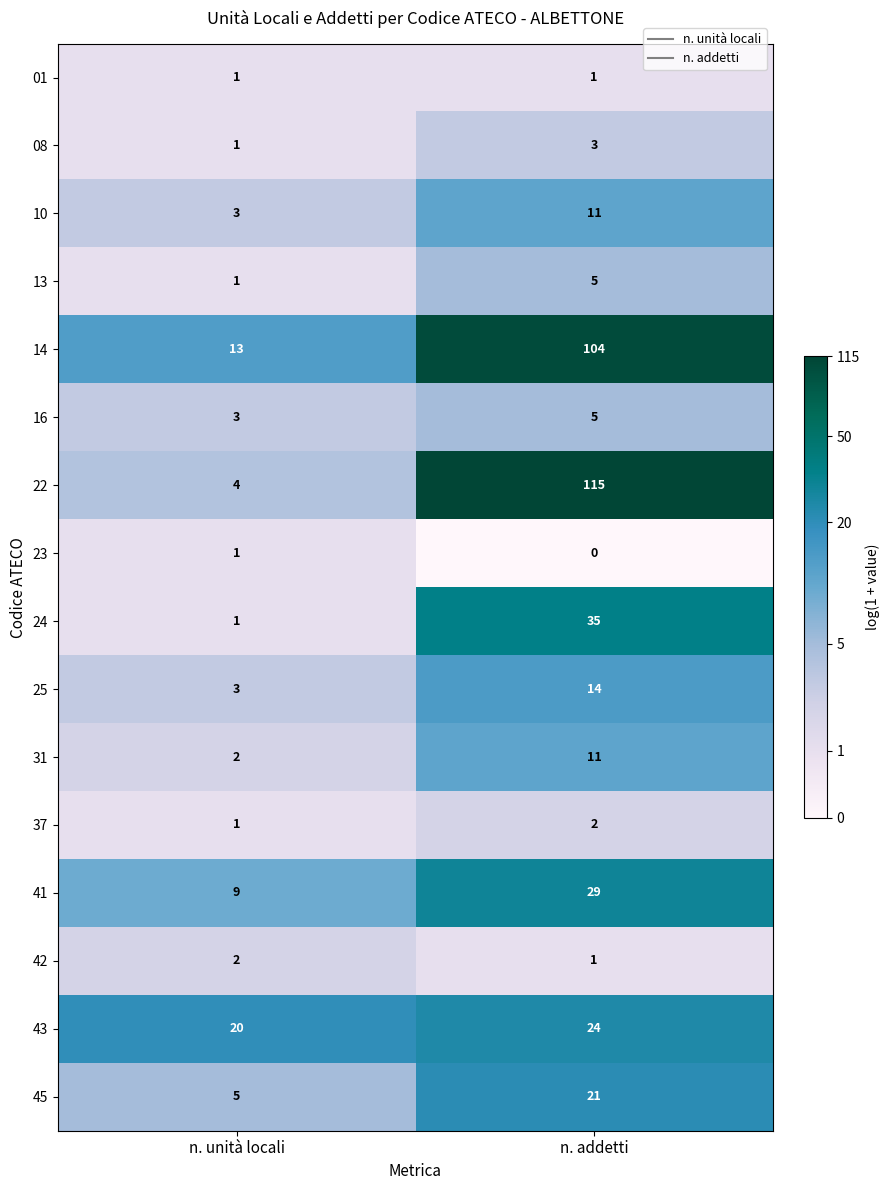

List the labels in order of 10 value, largest first.

n. addetti, n. unità locali